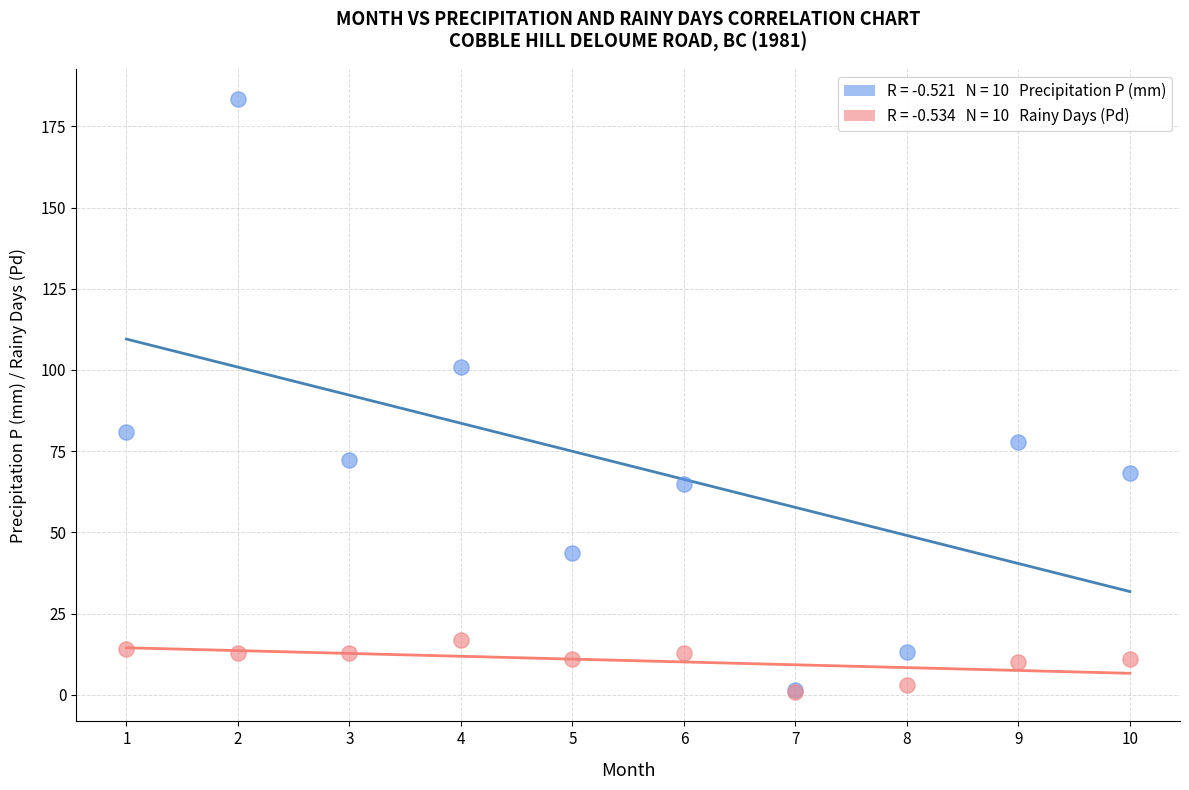

Across all series, what Y value is closest to 92?

100.9